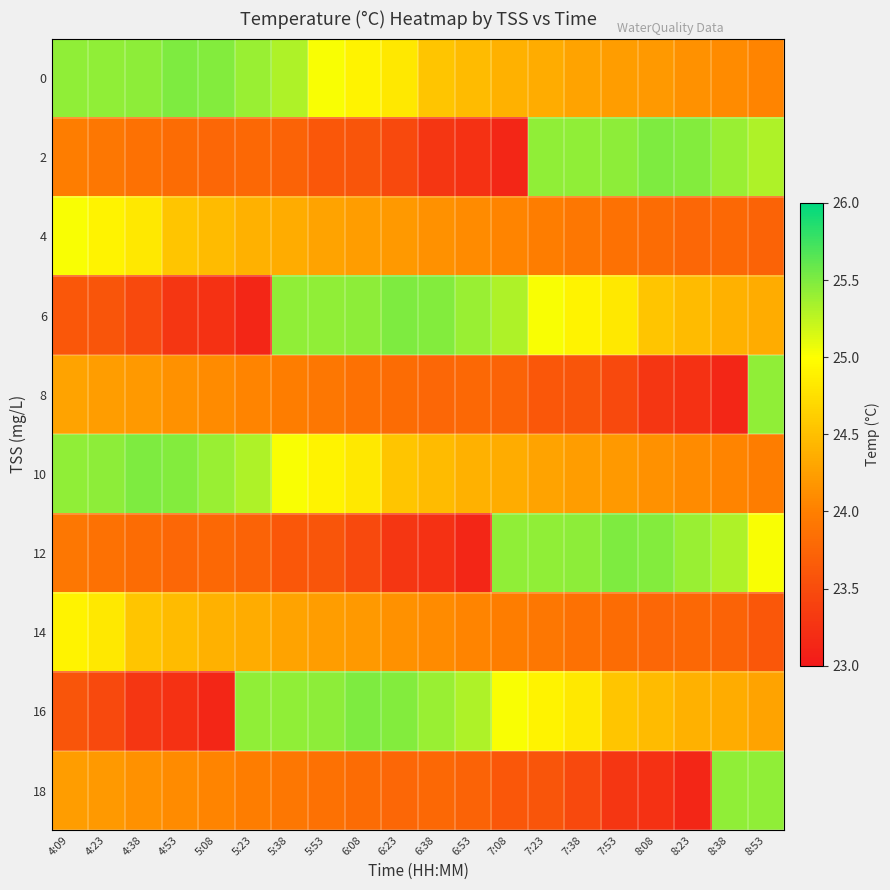

Count the number of data series in this chart.

10